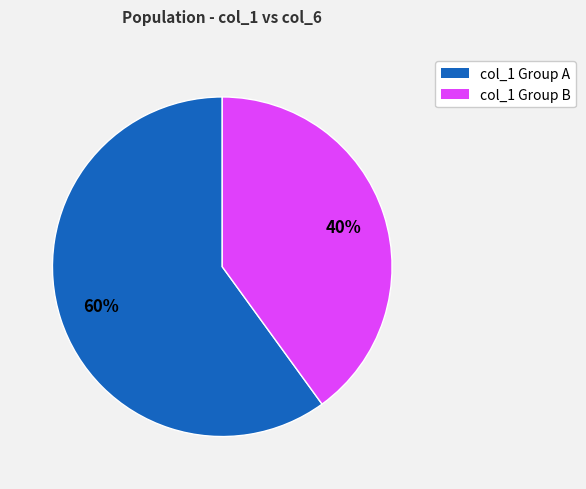

Count the number of slices in the pie.

2